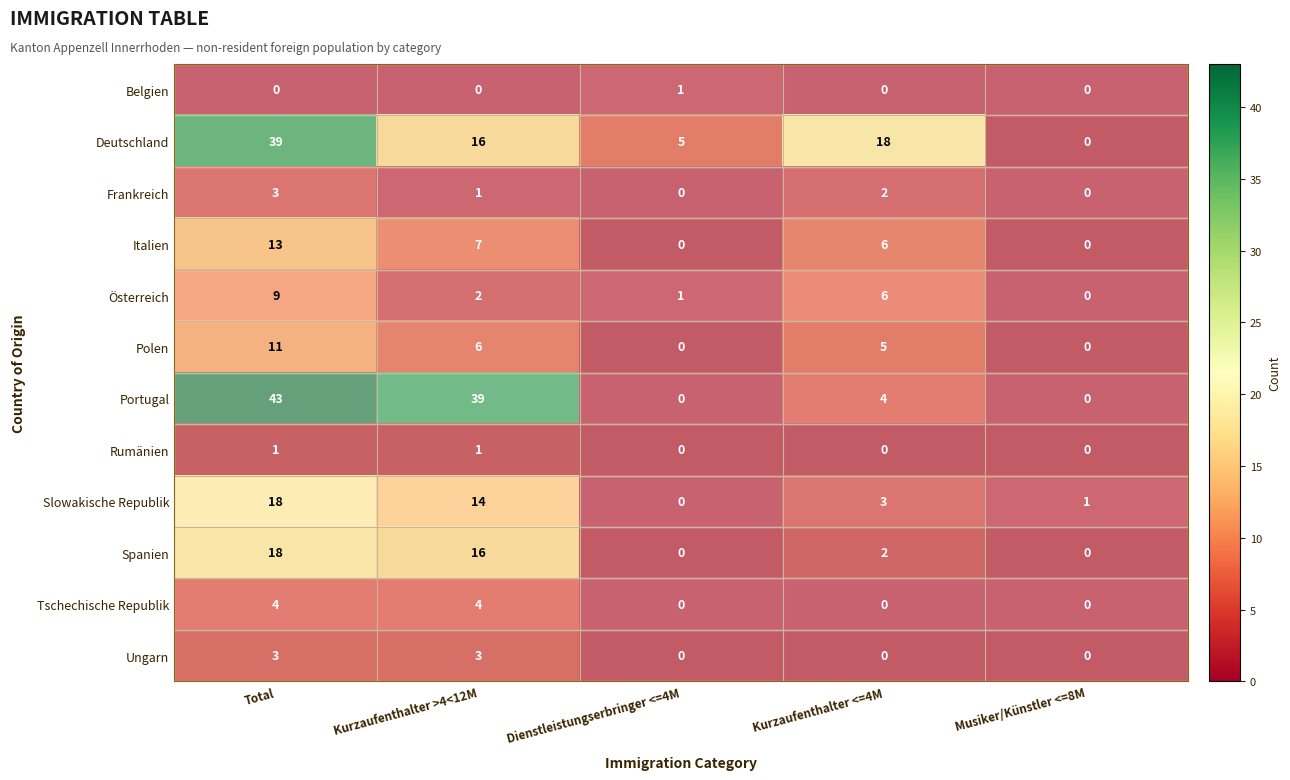

What is the difference between the highest and lowest values at Dienstleistungserbringer <=4M?

5